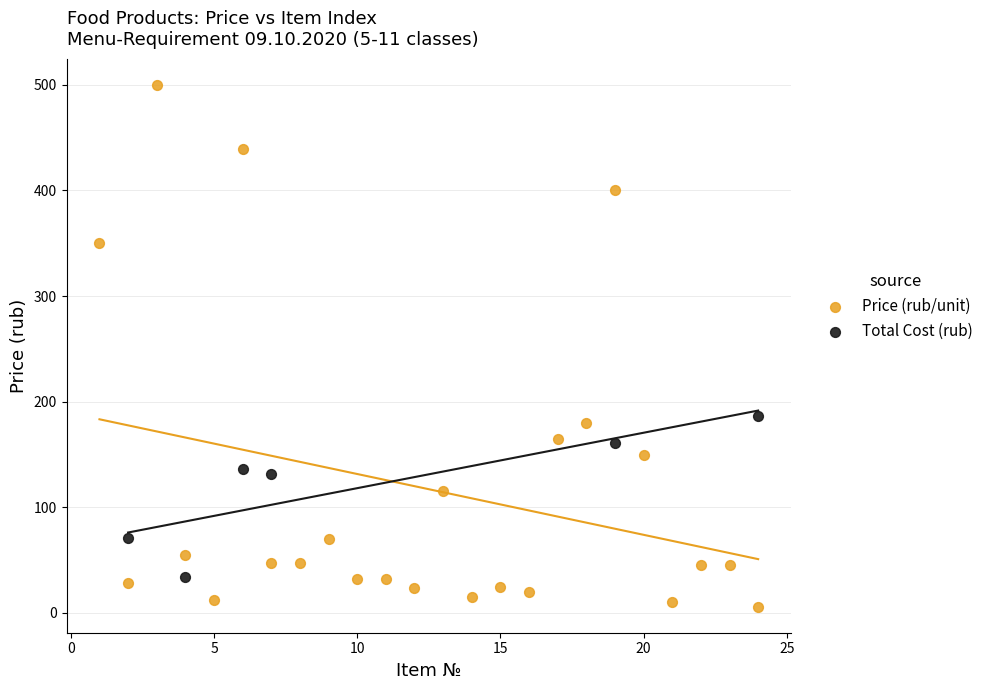

Which series contains the lowest Y value?

Price (rub/unit)